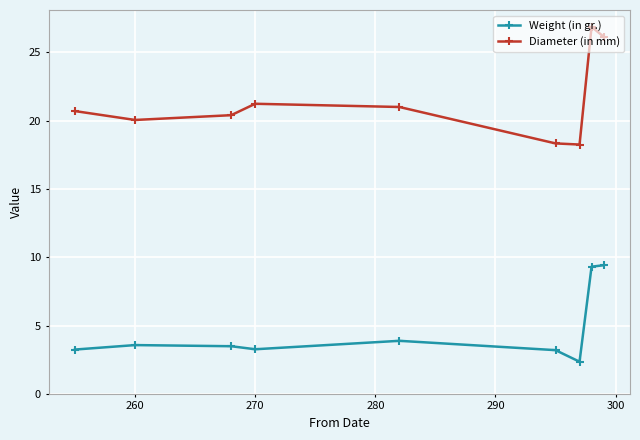

List the series in order of their overall mean, lowest first.

Weight (in gr.), Diameter (in mm)